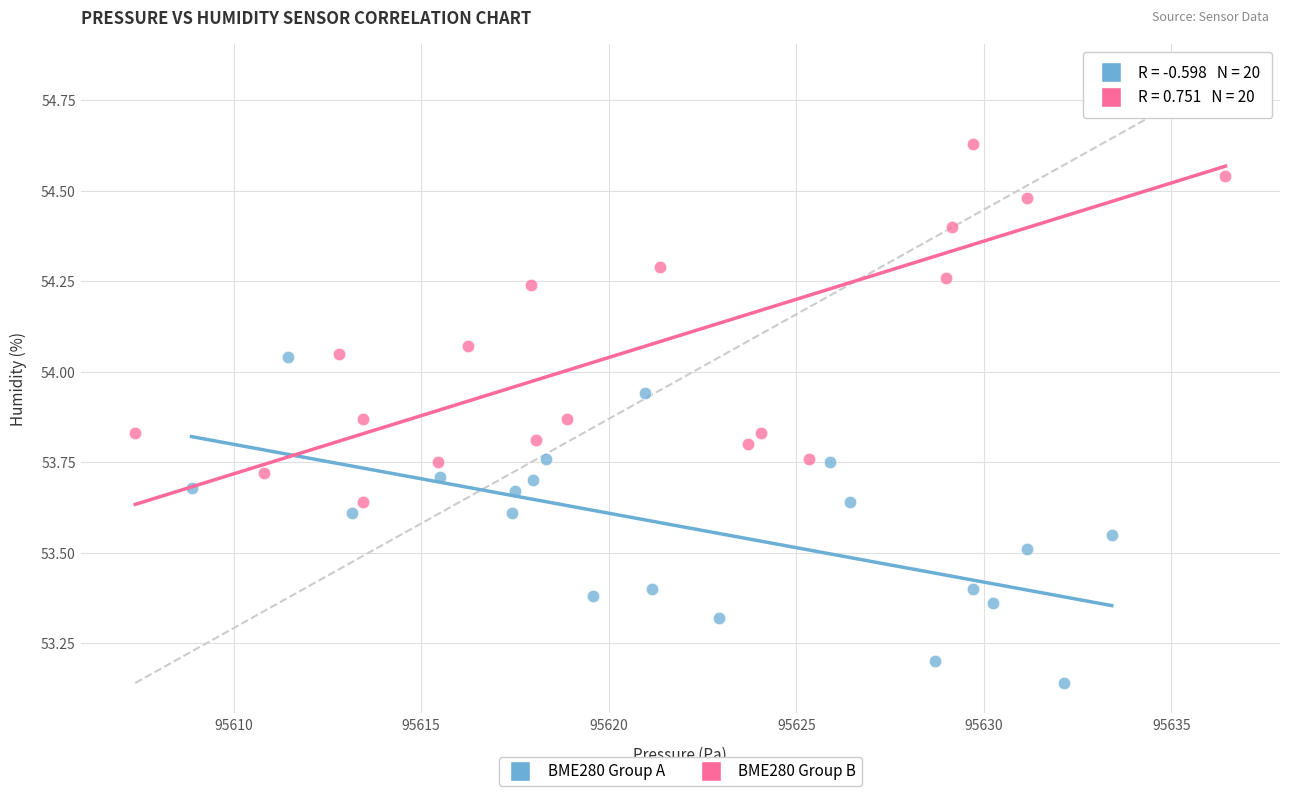

Which series has the widest spread of Y values?

BME280 Group B